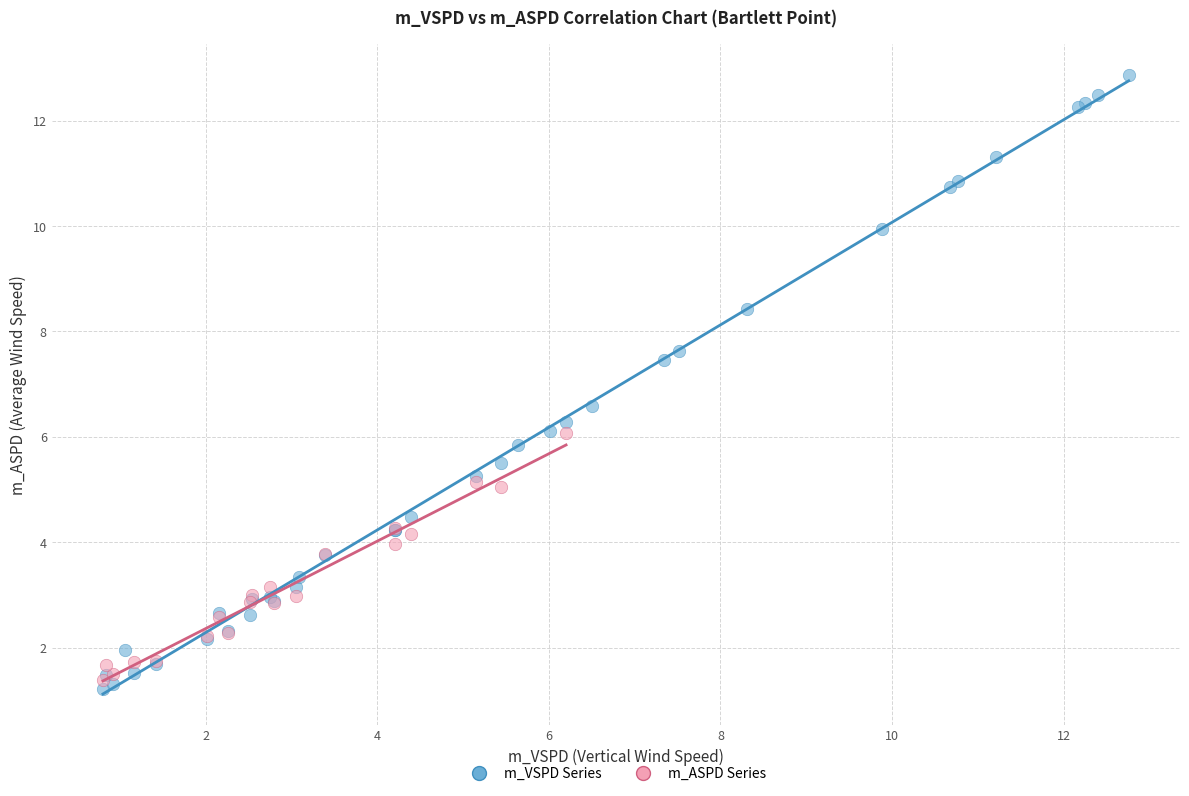

Which series contains the highest Y value?

m_VSPD Series